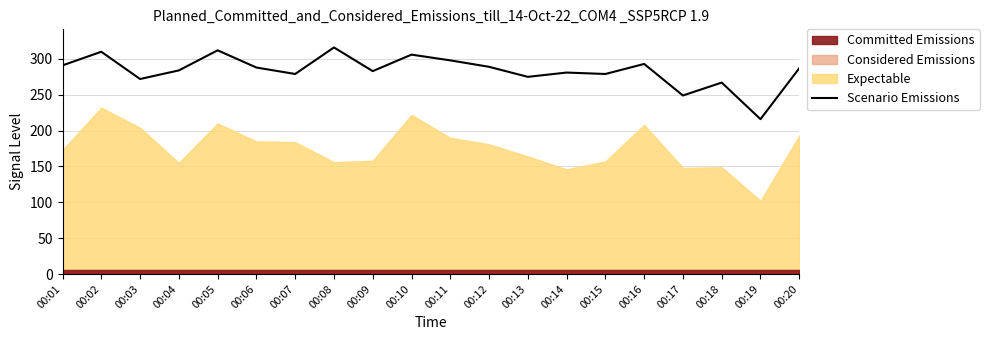

Which has a higher value, 00:09 or 00:01?

00:01